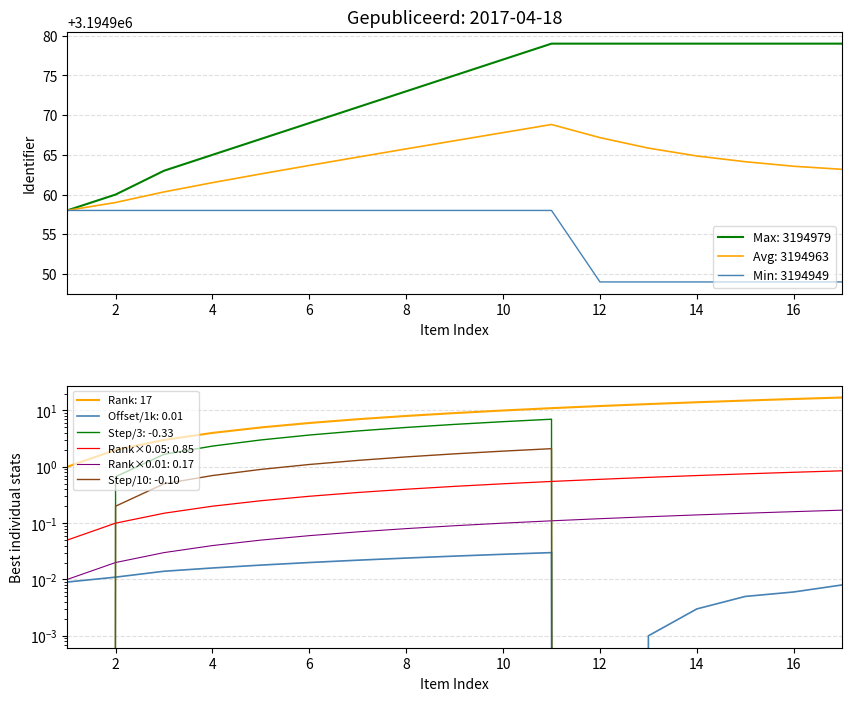

Is the value of Avg: 3194963 at 12 greater than the value of Min: 3194949 at 2?

Yes